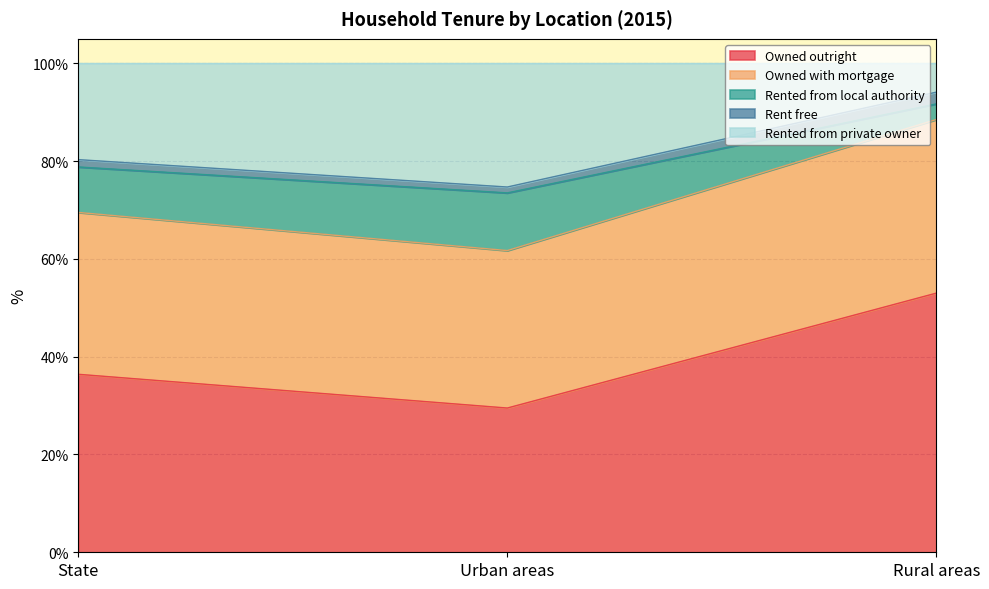

What is the highest value of the Owned outright series?

53.0